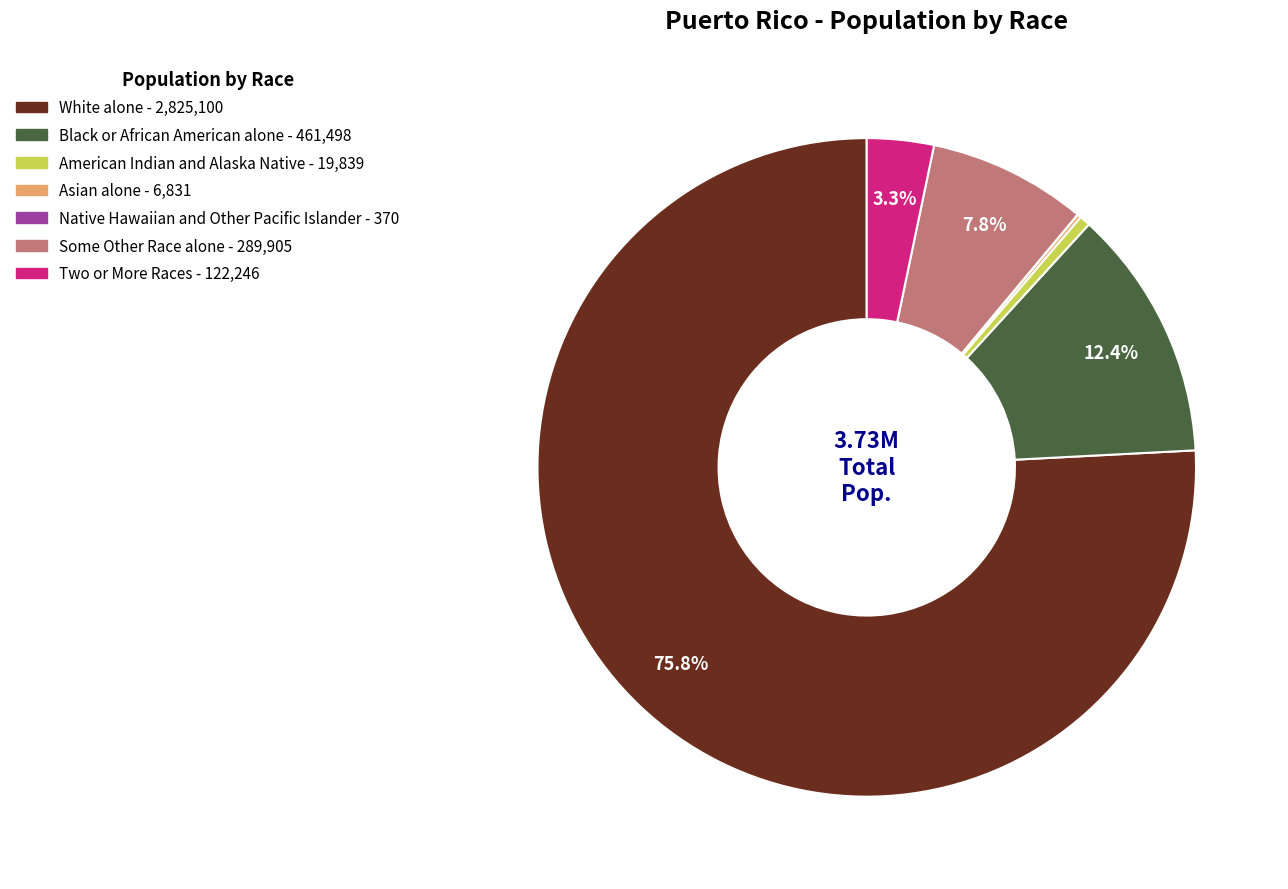

To the nearest percent, what is the average slice percentage?

14%